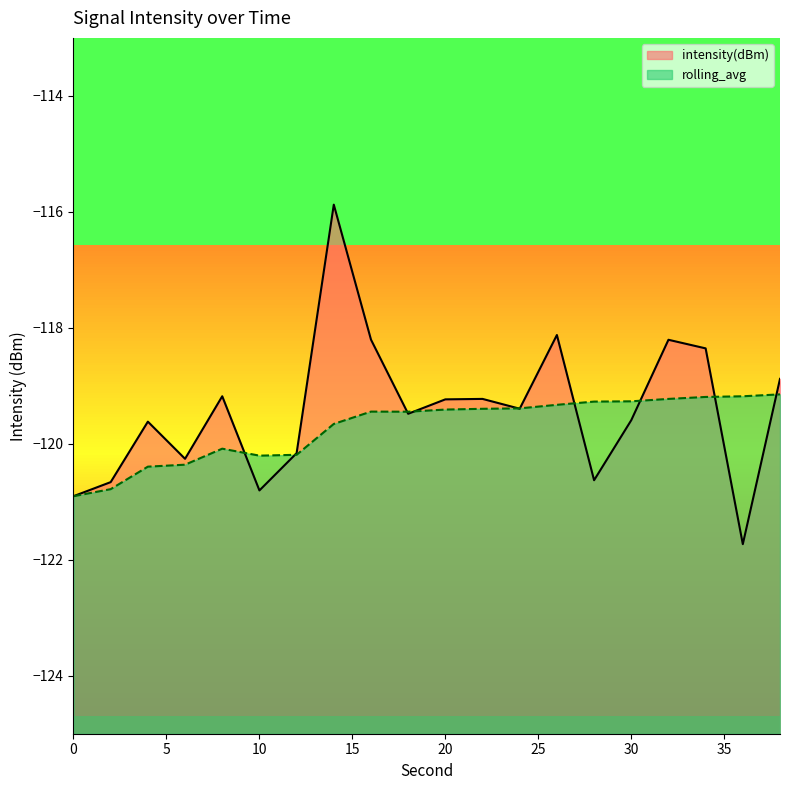

How many values in the intensity(dBm) series exceed -119?

6